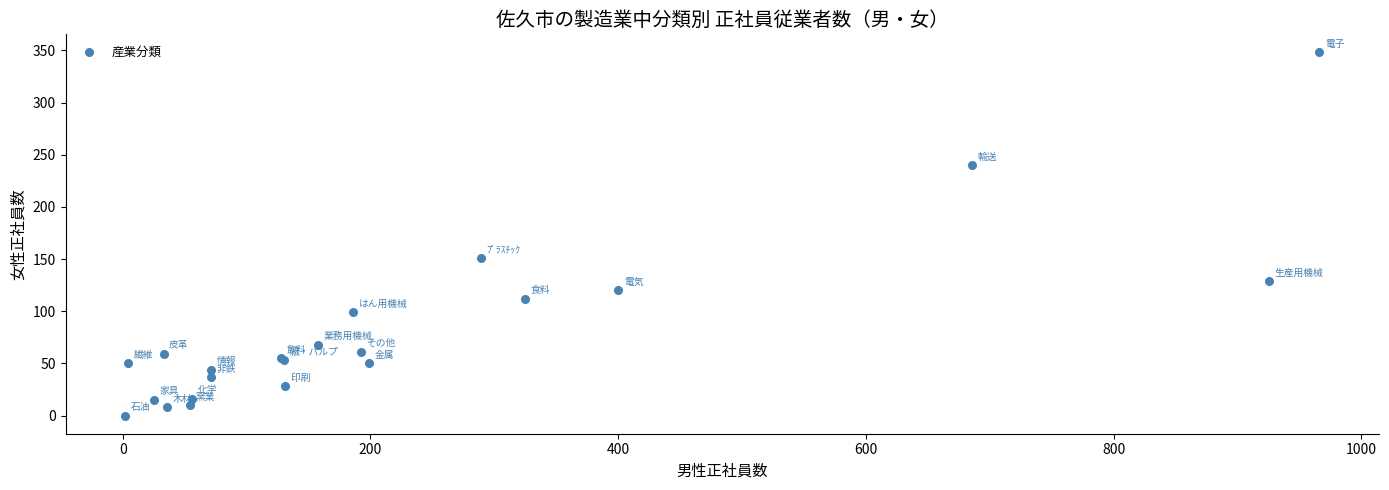

What Y value in the scatter plot is closest to 174?

151